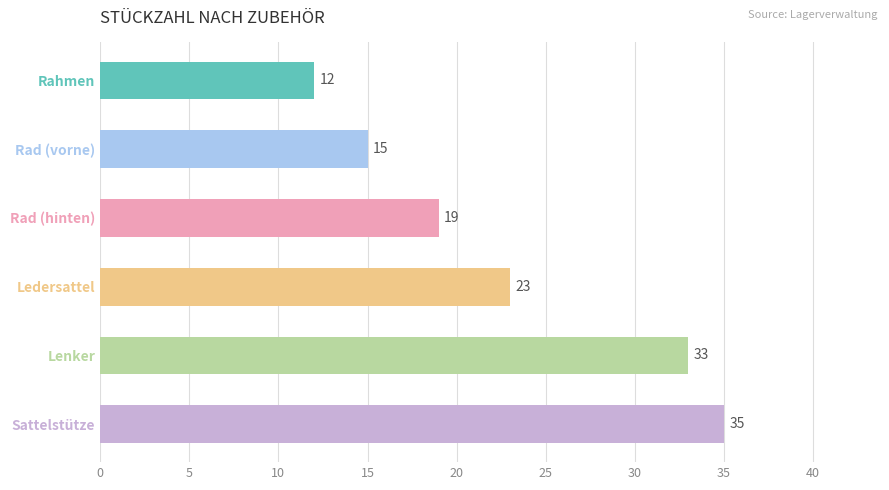

Reading top to bottom, list all the values displayed in this chart.

Rahmen=12	Rad (vorne)=15	Rad (hinten)=19	Ledersattel=23	Lenker=33	Sattelstütze=35